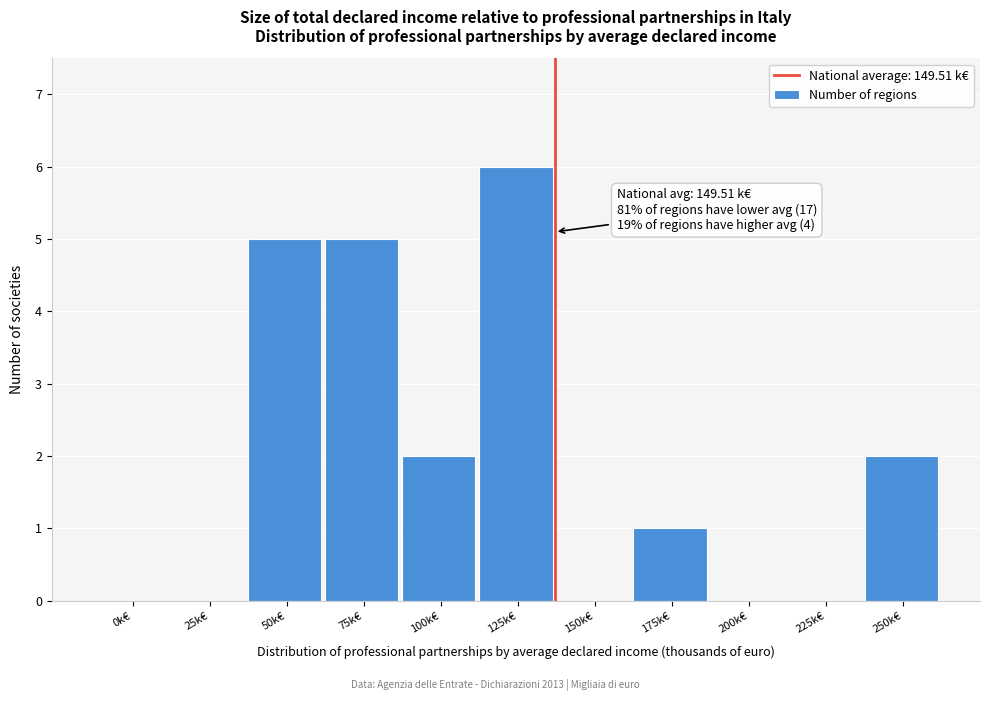

Reading right to left, extract all data points from this chart.

250k€=2	225k€=0	200k€=0	175k€=1	150k€=0	125k€=6	100k€=2	75k€=5	50k€=5	25k€=0	0k€=0